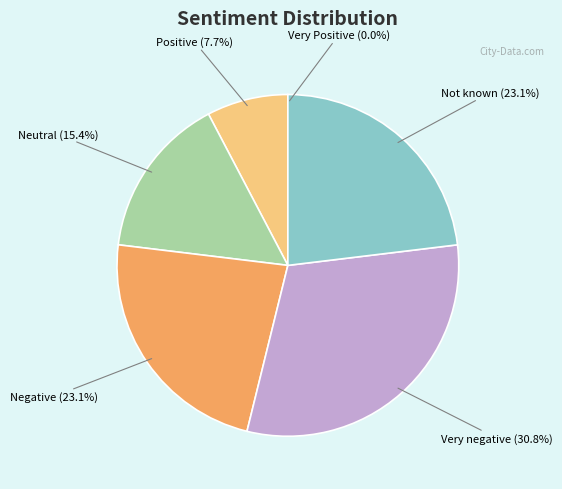

Which slice is the largest?

Very negative